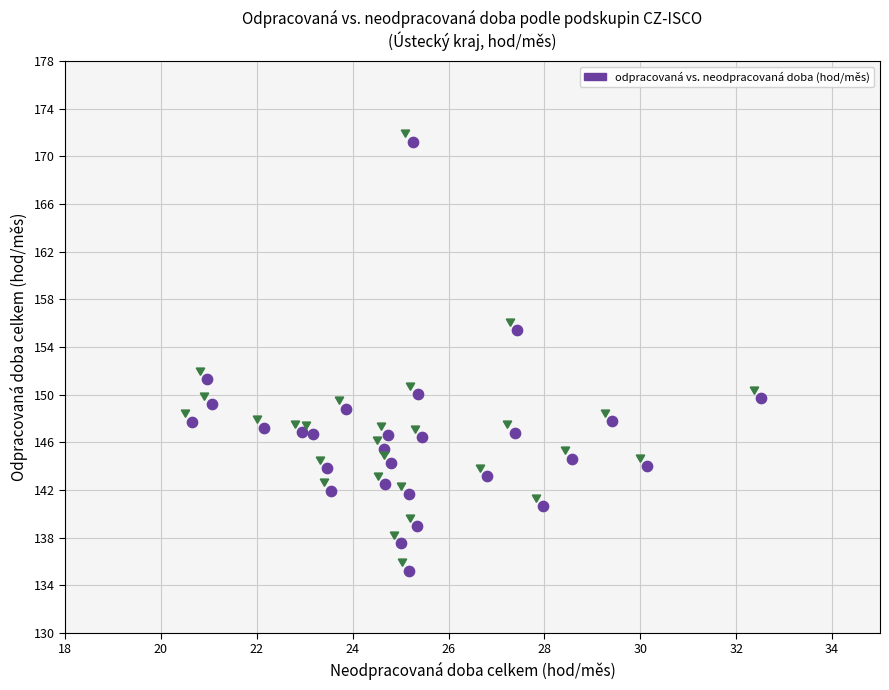

What Y value in the scatter plot is closest to 153?

151.3